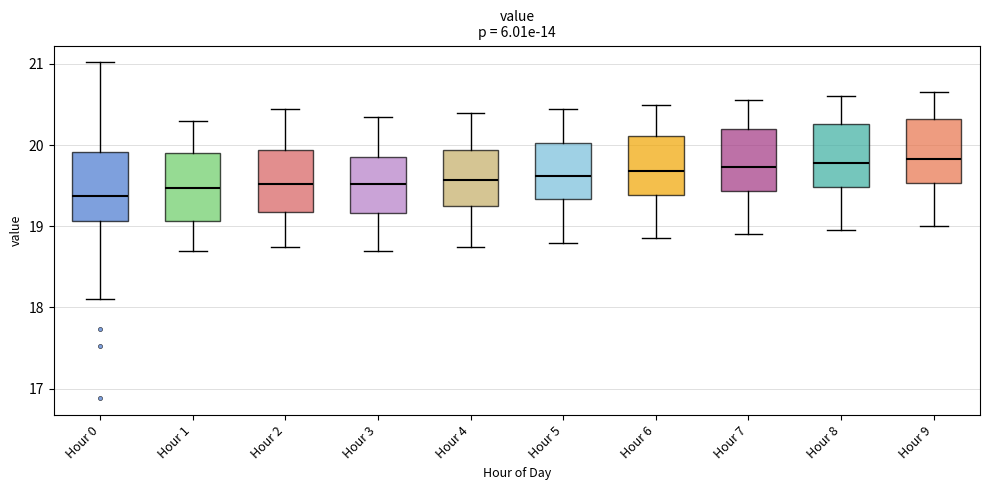

Where is the lower edge of the box for Hour 3 on the y-axis? The values are not printed on the chart, so give them approximately, as read against the axis.

19.2